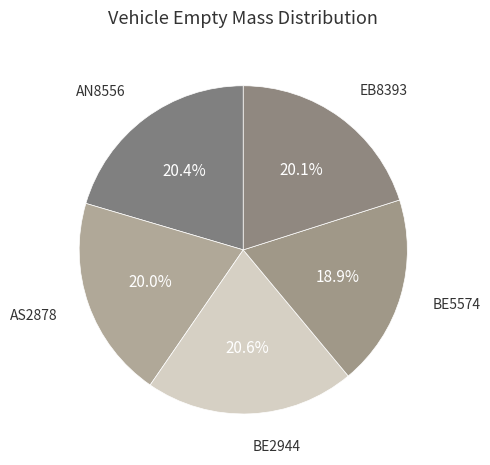

Which slice is the smallest?

BE5574